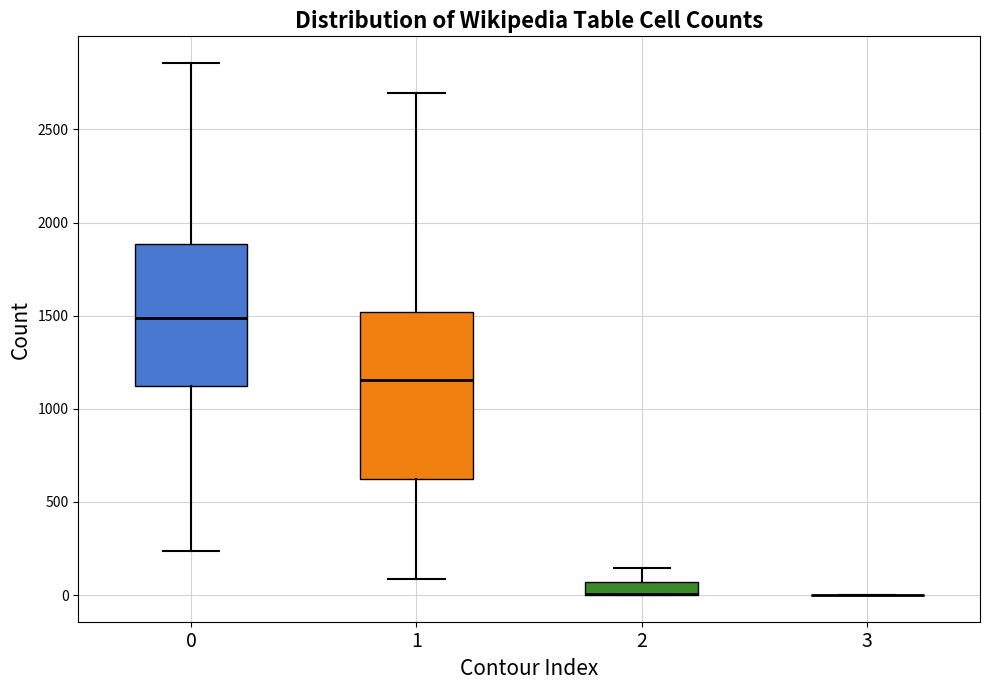

Which box is the tallest, from its lower edge to its upper edge?

1